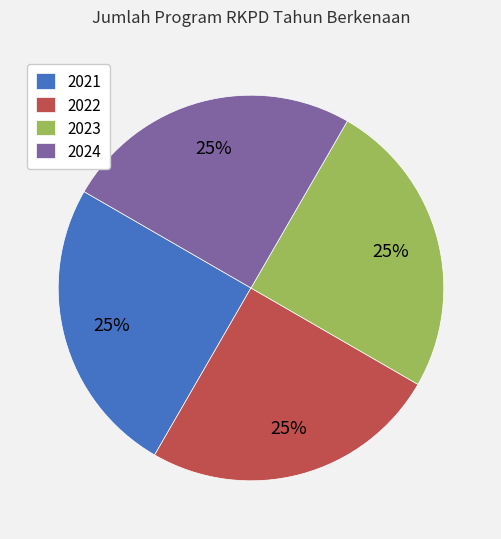

True or false: 2021 accounts for 13% of the total.

False